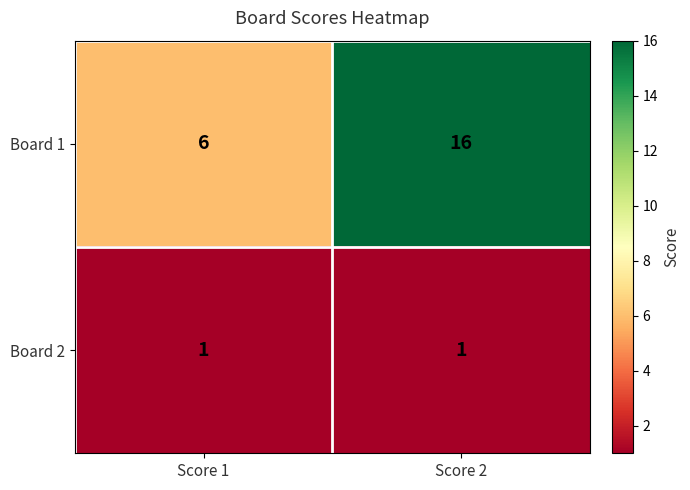

What is the spread (max minus min) of values at Score 2?

15